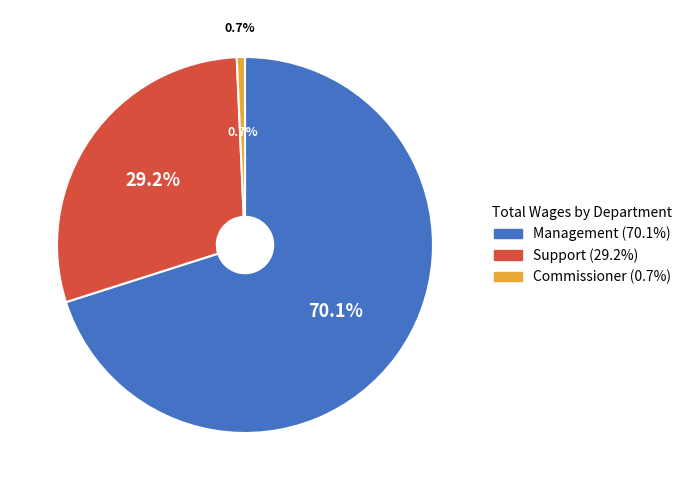

To the nearest percent, what percentage of the pie is Commissioner?

1%